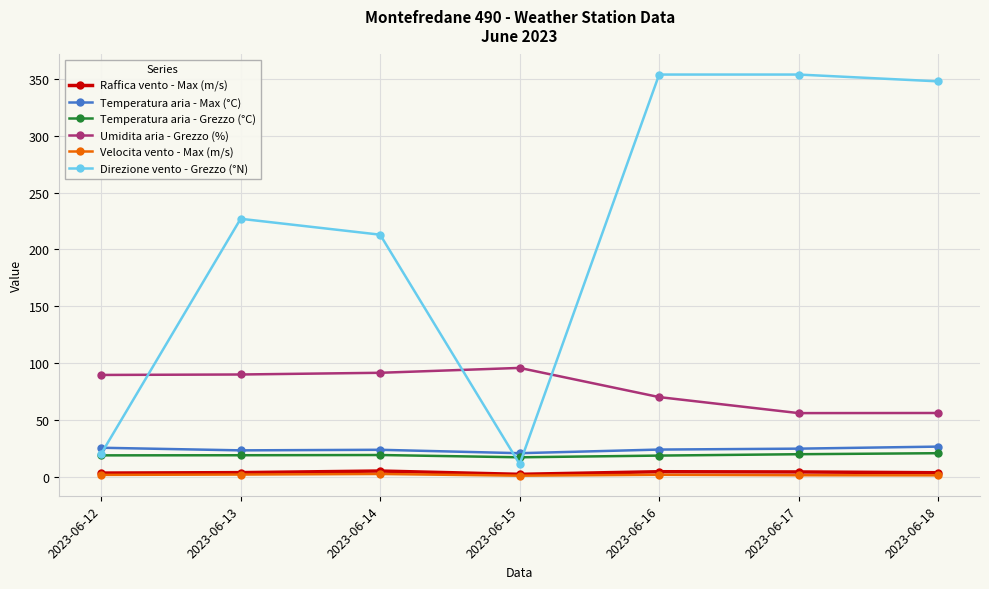

What is the value of the Temperatura aria - Max (°C) point at the 4th from the left?

20.6